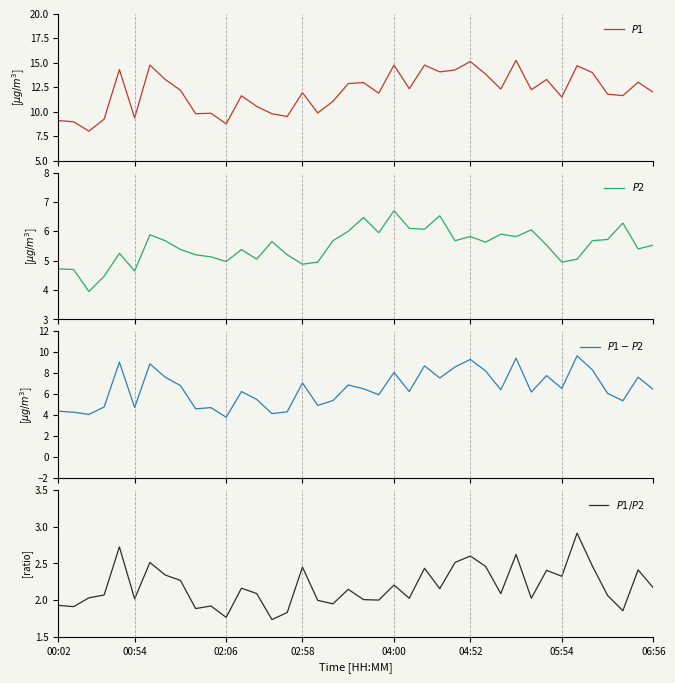

What is the spread (max minus min) of values at 8?

9.9